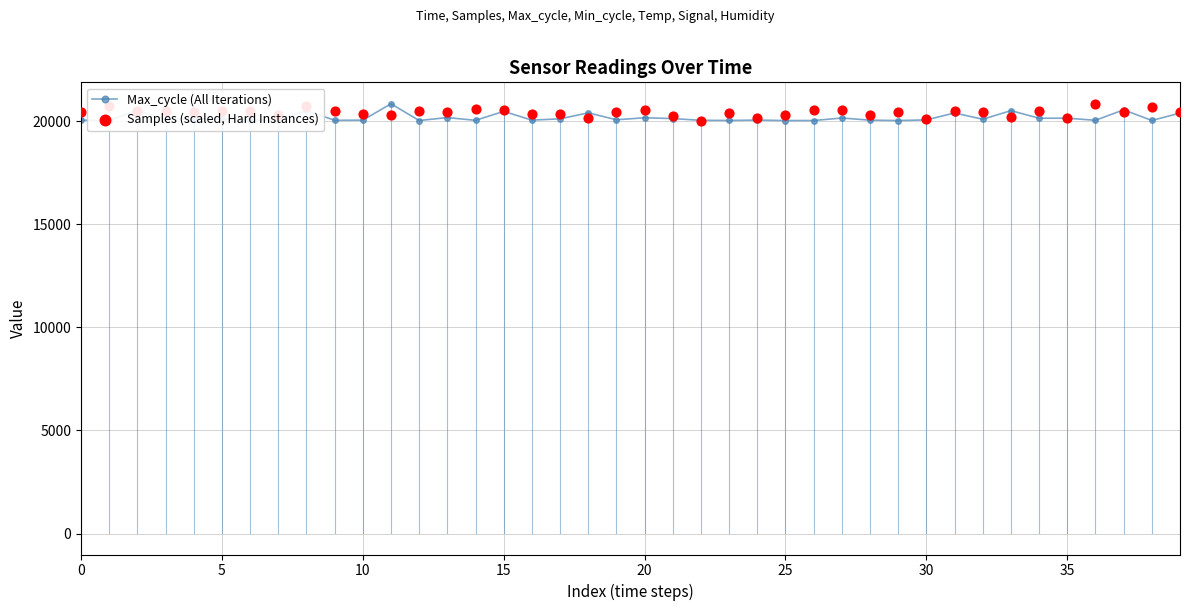

At how many categories does at least one series exceed 20134?

38